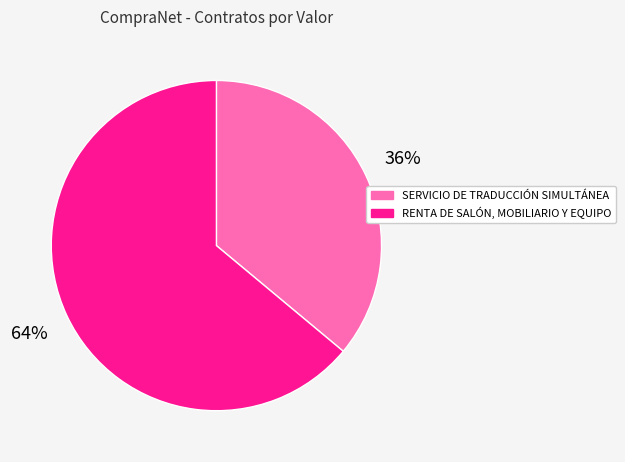

Is it true that SERVICIO DE TRADUCCIÓN SIMULTÁNEA is 36% of the pie?

True